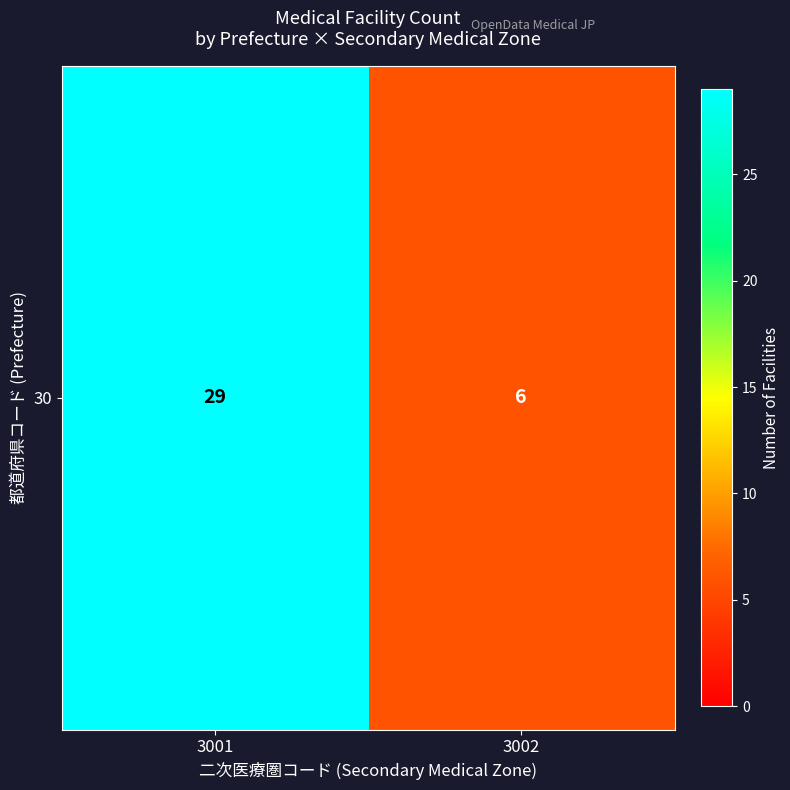

Reading left to right, transcribe all the data shown in this chart.

3001=29	3002=6